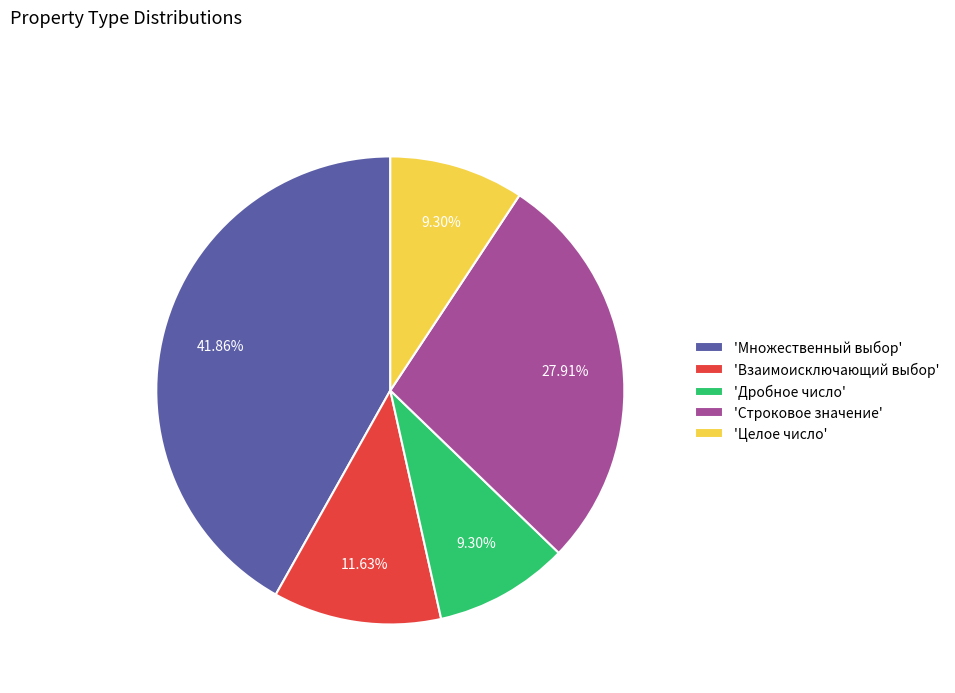

Which slice is the largest?

'Множественный выбор'